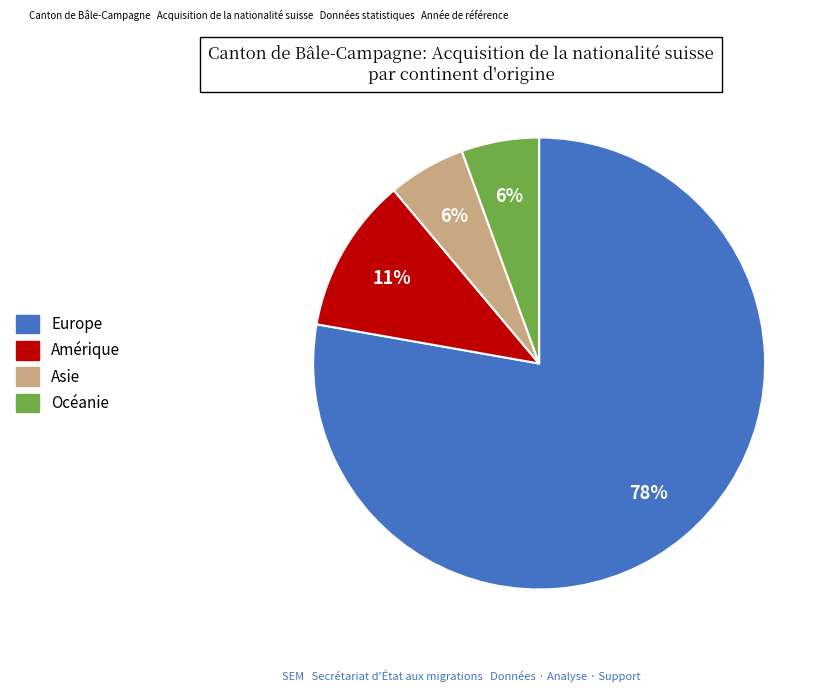

True or false: Océanie accounts for 1% of the total.

False